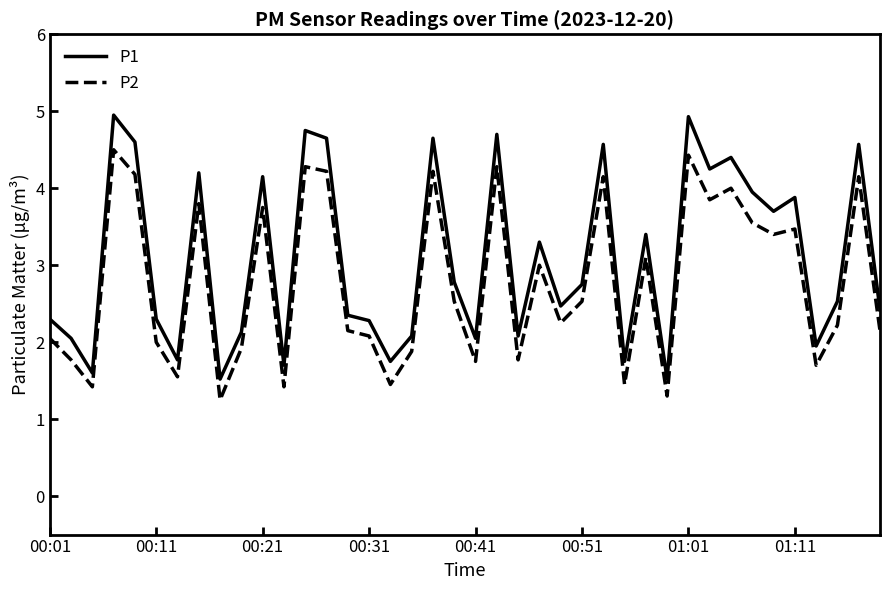

List the series in order of their peak value, highest first.

P1, P2